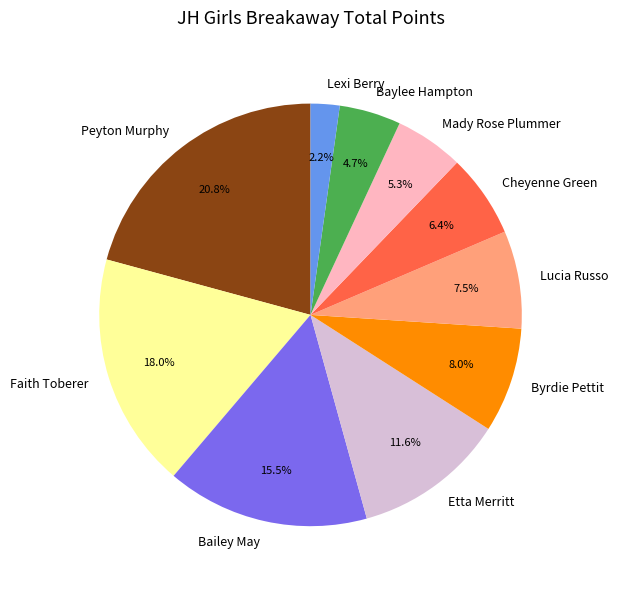

Rank the categories by value from lowest to highest.

Lexi Berry, Baylee Hampton, Mady Rose Plummer, Cheyenne Green, Lucia Russo, Byrdie Pettit, Etta Merritt, Bailey May, Faith Toberer, Peyton Murphy